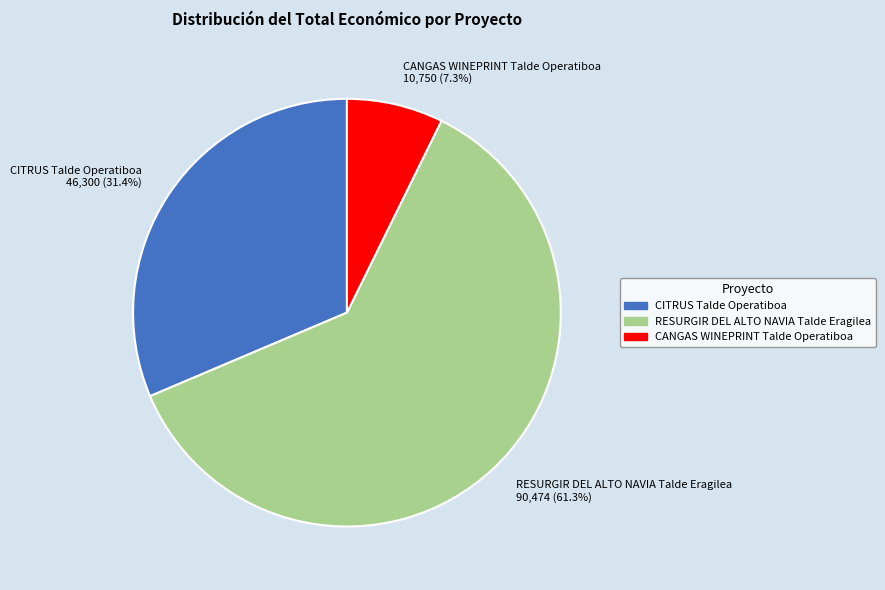

Is the sum of RESURGIR DEL ALTO NAVIA Talde Eragilea 90,474 (61.3%) and CITRUS Talde Operatiboa 46,300 (31.4%) greater than half?

Yes